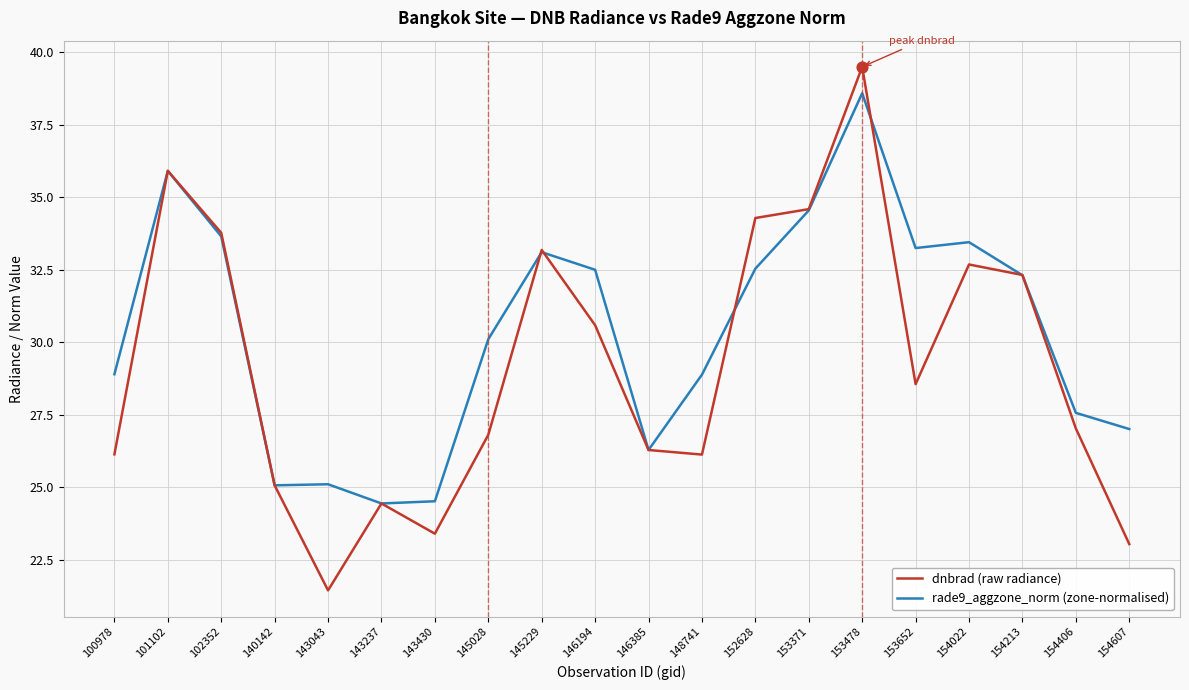

Which series has the widest spread of values?

dnbrad (raw radiance)